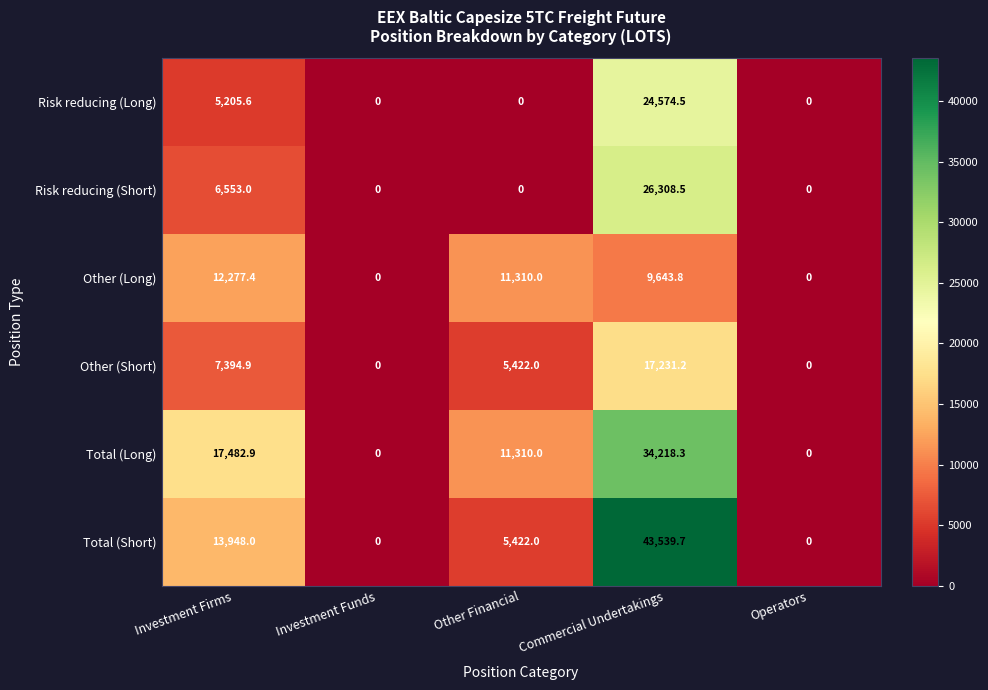

Is it true that Risk reducing (Short) equals 0.0 at Investment Funds?

True